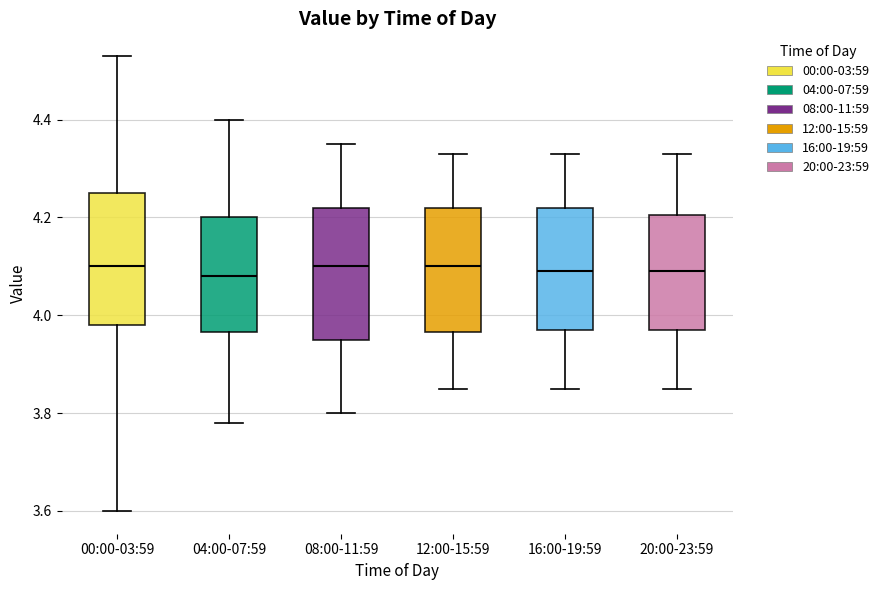

Reading left to right, read every box against the y-axis: the position of its median line, the range the box covers, and the ends of its whiskers. The values are not printed on the chart, so give them approximately, as read against the axis.

00:00-03:59: median 4.10, box 3.98 to 4.26, whiskers 3.60 to 4.54
04:00-07:59: median 4.08, box 3.96 to 4.20, whiskers 3.78 to 4.40
08:00-11:59: median 4.10, box 3.96 to 4.22, whiskers 3.80 to 4.36
12:00-15:59: median 4.10, box 3.96 to 4.22, whiskers 3.86 to 4.34
16:00-19:59: median 4.10, box 3.98 to 4.22, whiskers 3.86 to 4.34
20:00-23:59: median 4.10, box 3.98 to 4.20, whiskers 3.86 to 4.34